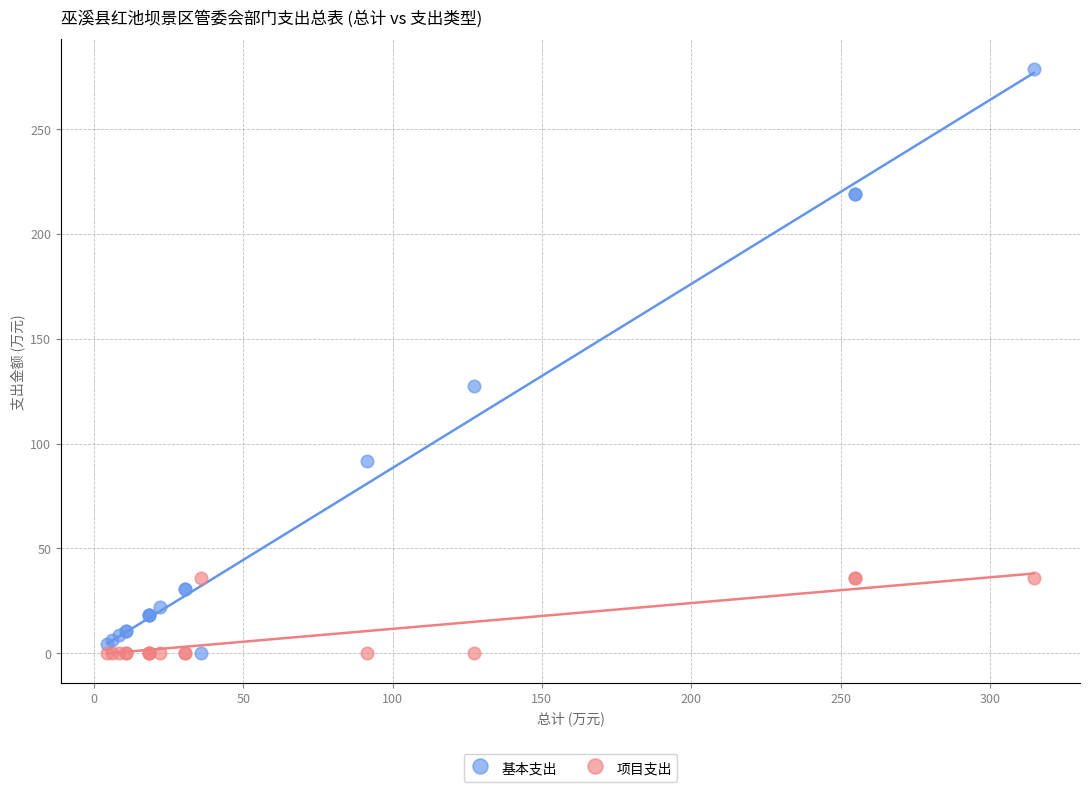

Across all series, what Y value is closest to 139?

127.3